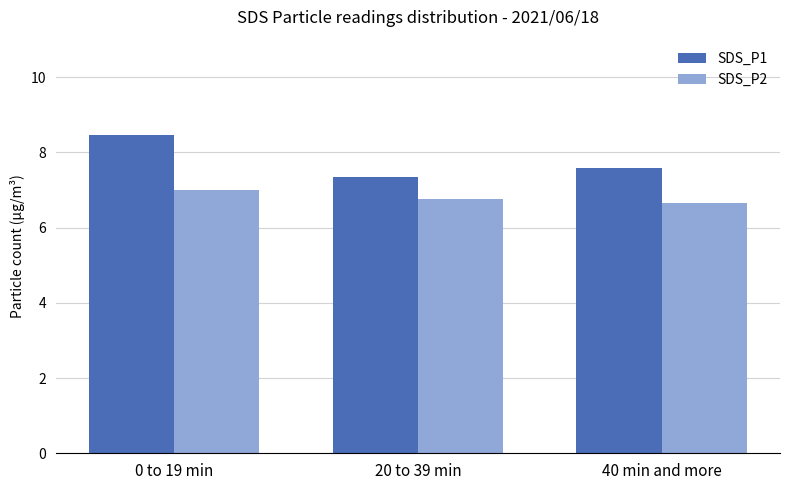

What is the difference between the second highest and minimum values in the SDS_P2 series?

0.1